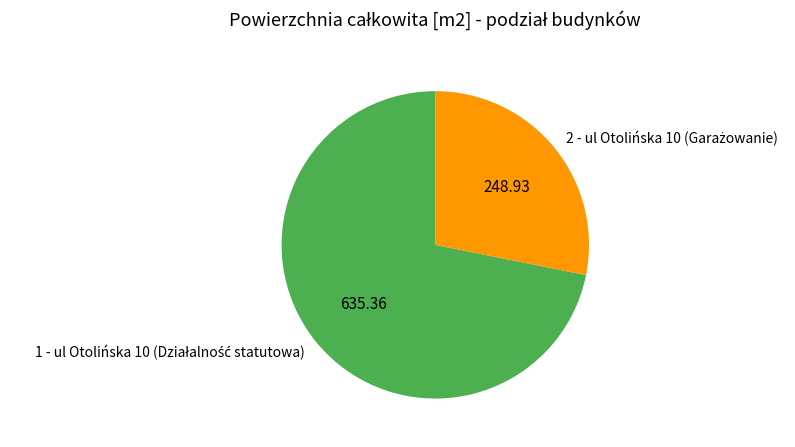

Is there any slice that represents more than half of the pie?

Yes